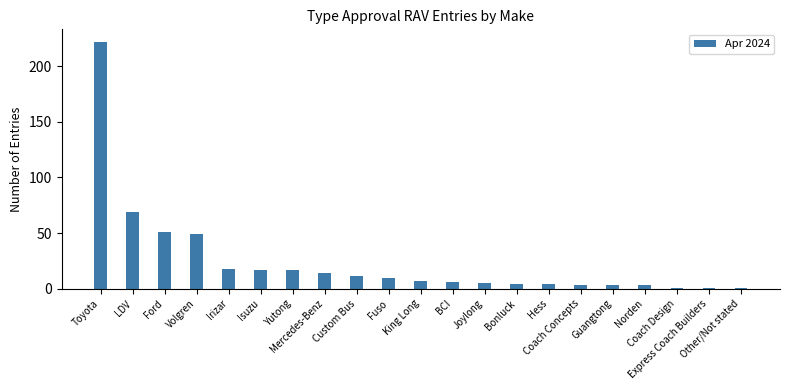

Reading left to right, list all the values displayed in this chart.

222	69	51	49	18	17	17	14	11	10	7	6	5	4	4	3	3	3	1	1	1